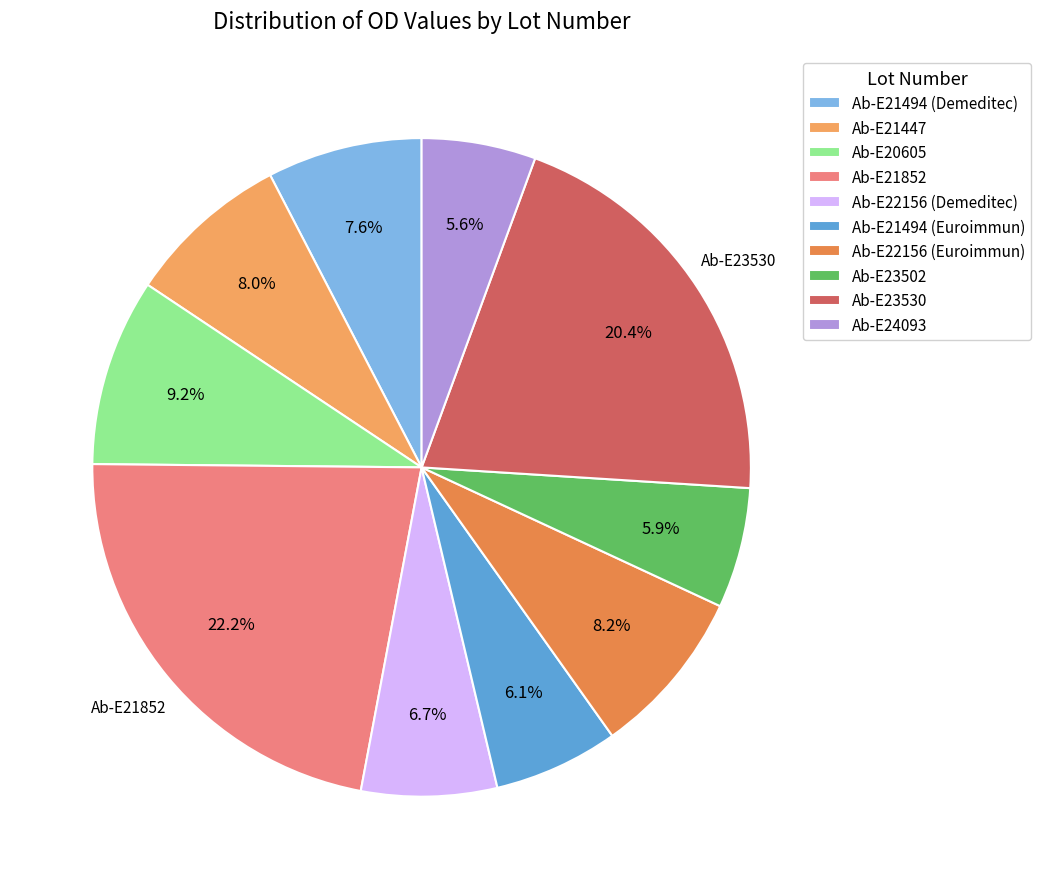

Is there any slice that represents more than half of the pie?

No